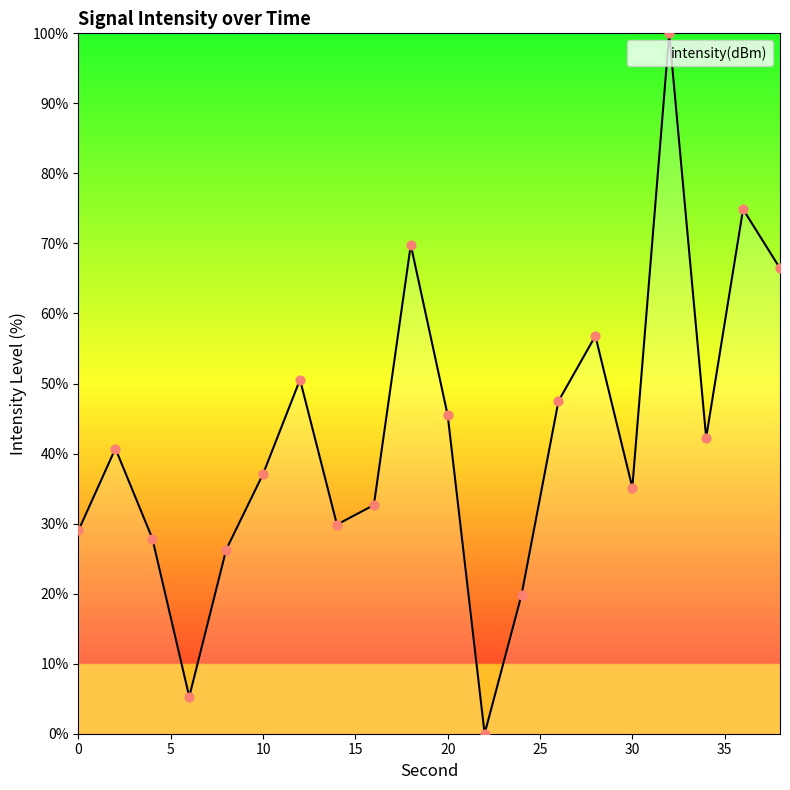

What is the greatest value displayed?

100.0